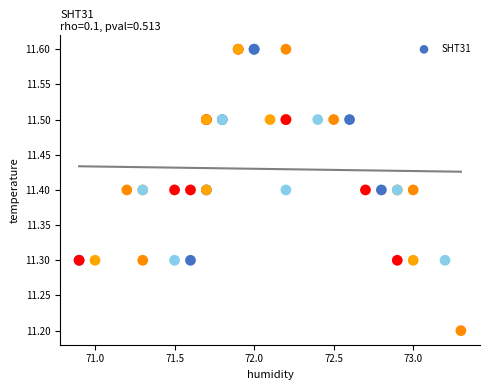

What Y value in the scatter plot is closest to 11?

11.2